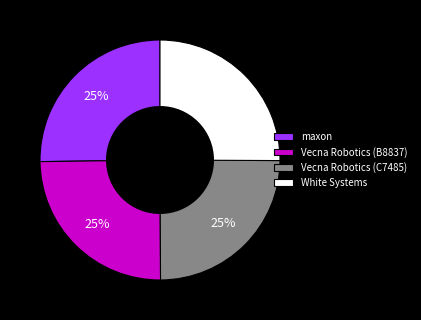

What percentage is the White Systems slice, to the nearest percent?

25%